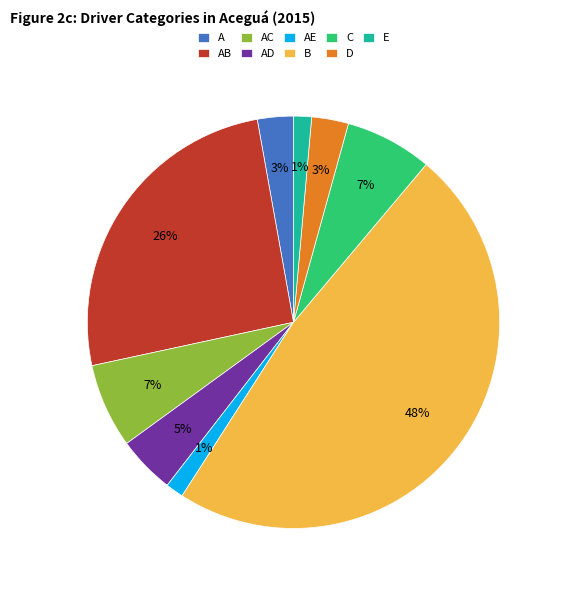

The AB slice represents 38% of the pie. True or false?

False